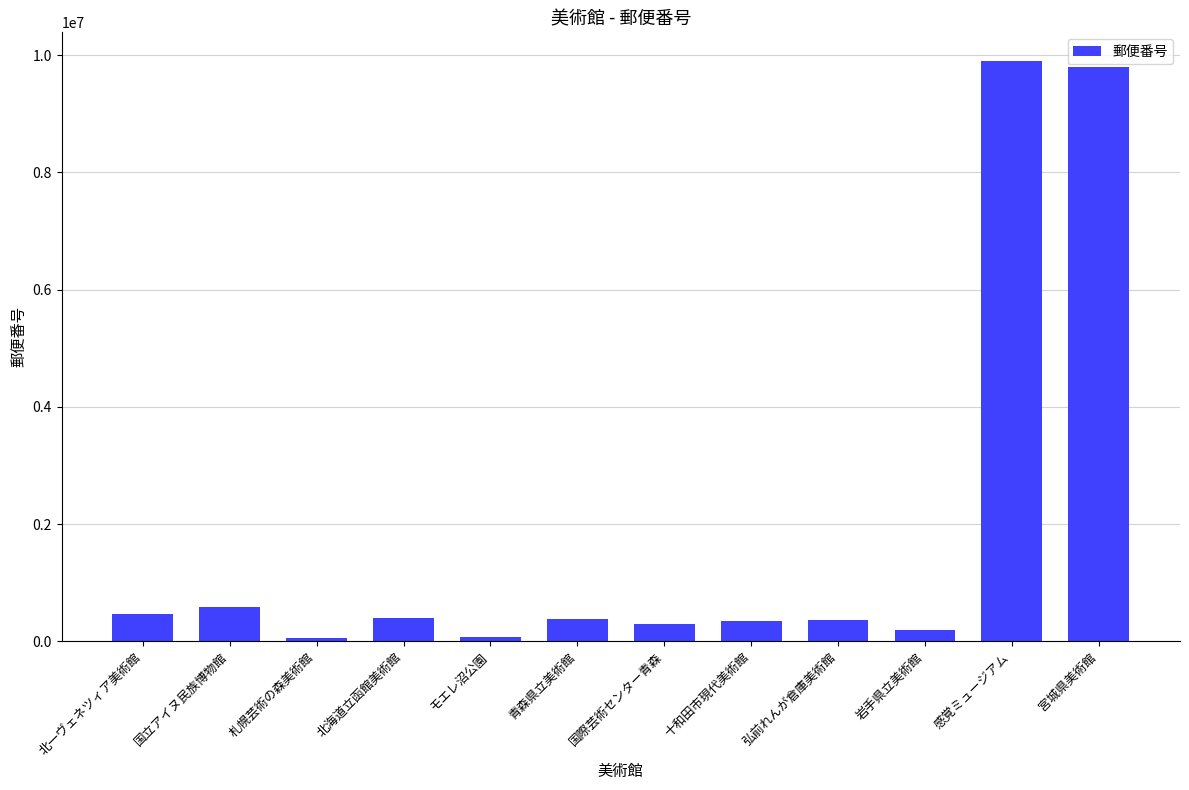

How many categories are shown in the chart?

12